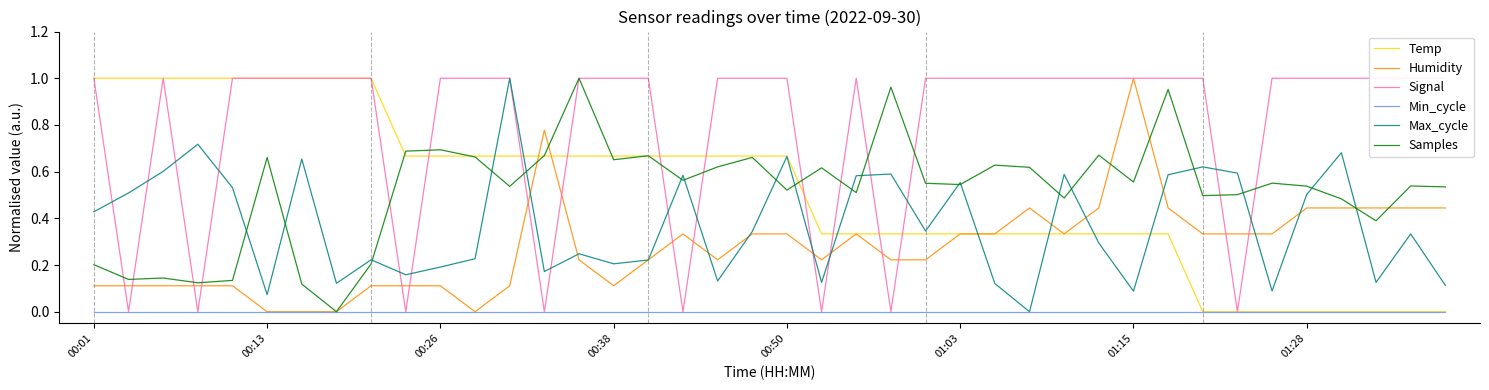

The value of Max_cycle at 01:28 is 0.8. True or false?

False